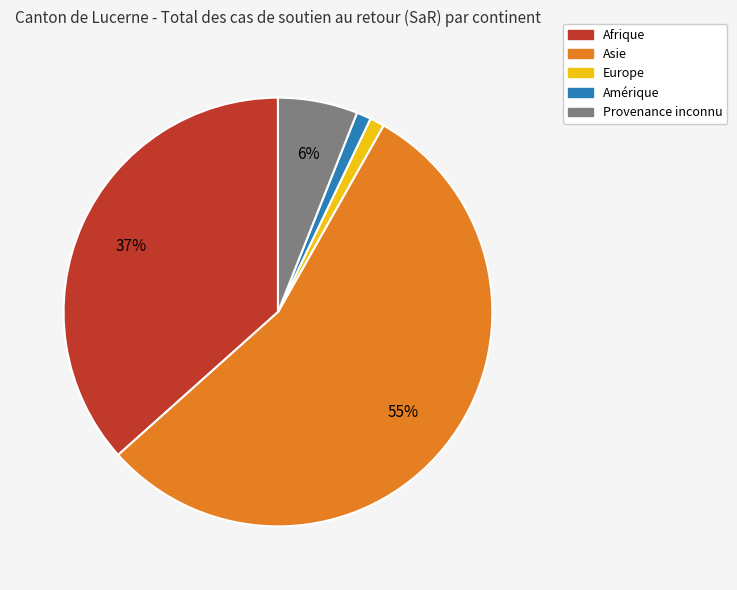

Is there any slice that represents more than half of the pie?

Yes